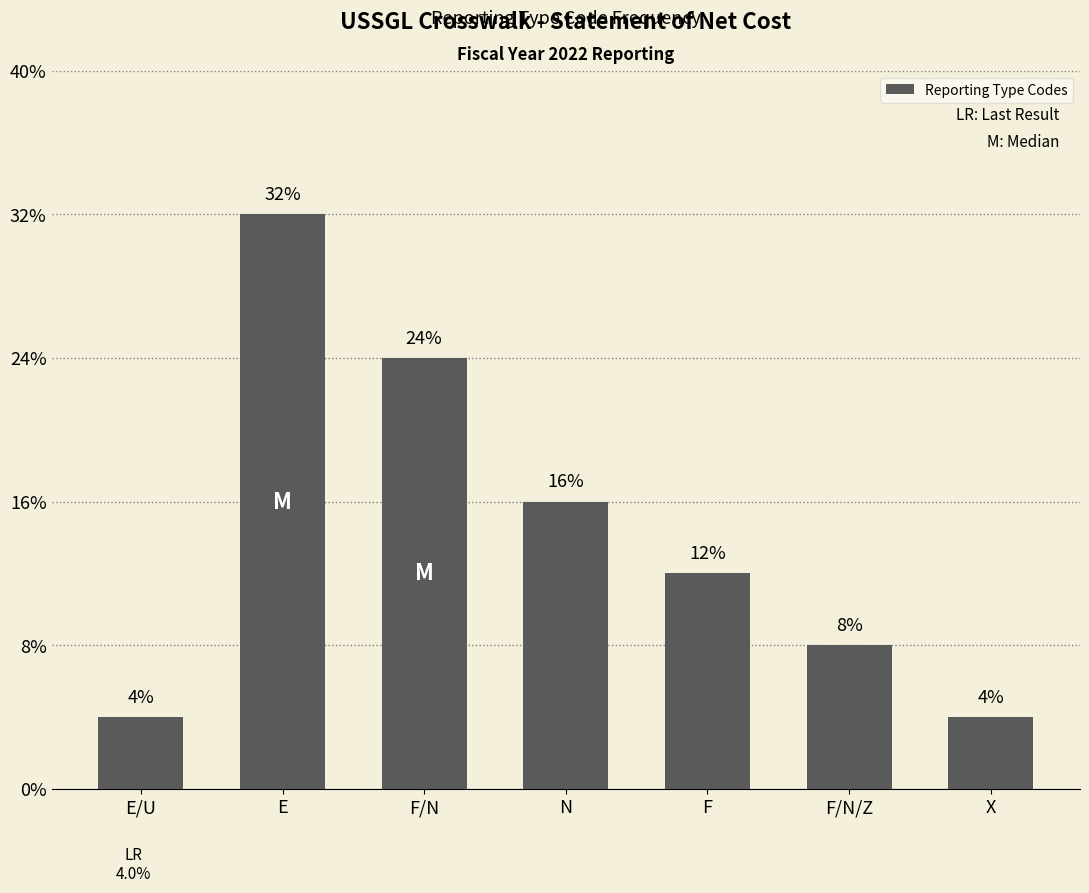

Does the chart contain any negative values?

No